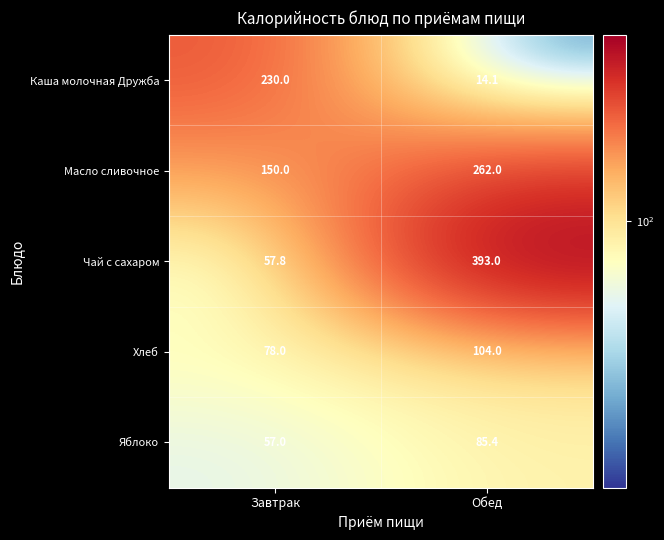

At which category is the sum across all series the highest?

Обед